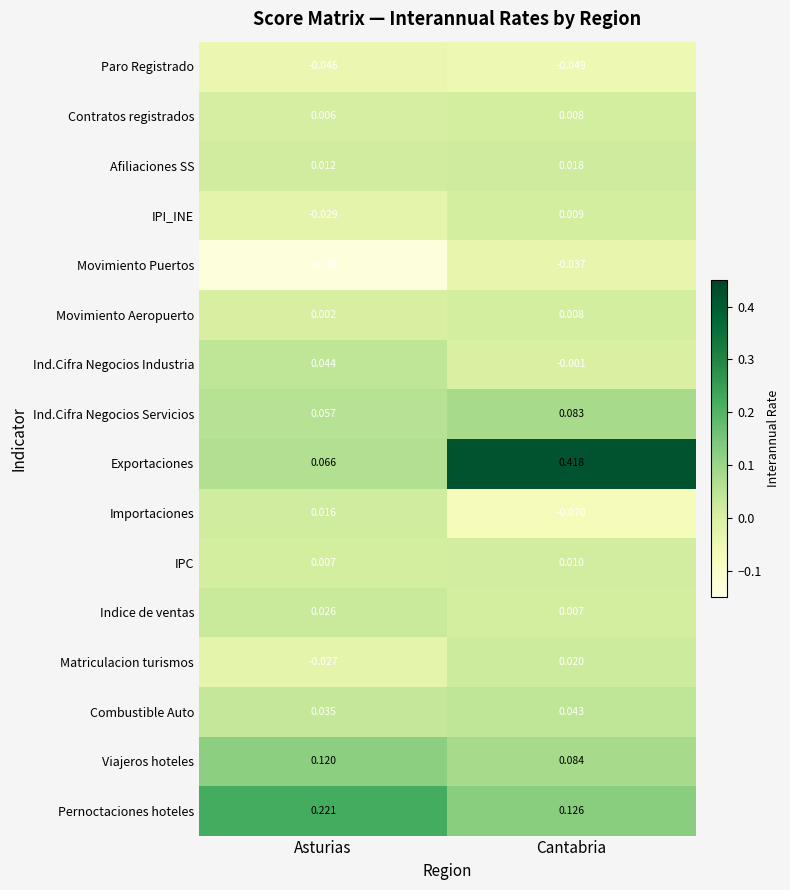

At Asturias, list the series in order from largest to smallest.

Pernoctaciones hoteles, Viajeros hoteles, Exportaciones, Ind.Cifra Negocios Servicios, Ind.Cifra Negocios Industria, Combustible Auto, Indice de ventas, Importaciones, Afiliaciones SS, IPC, Contratos registrados, Movimiento Aeropuerto, Matriculacion turismos, IPI_INE, Paro Registrado, Movimiento Puertos